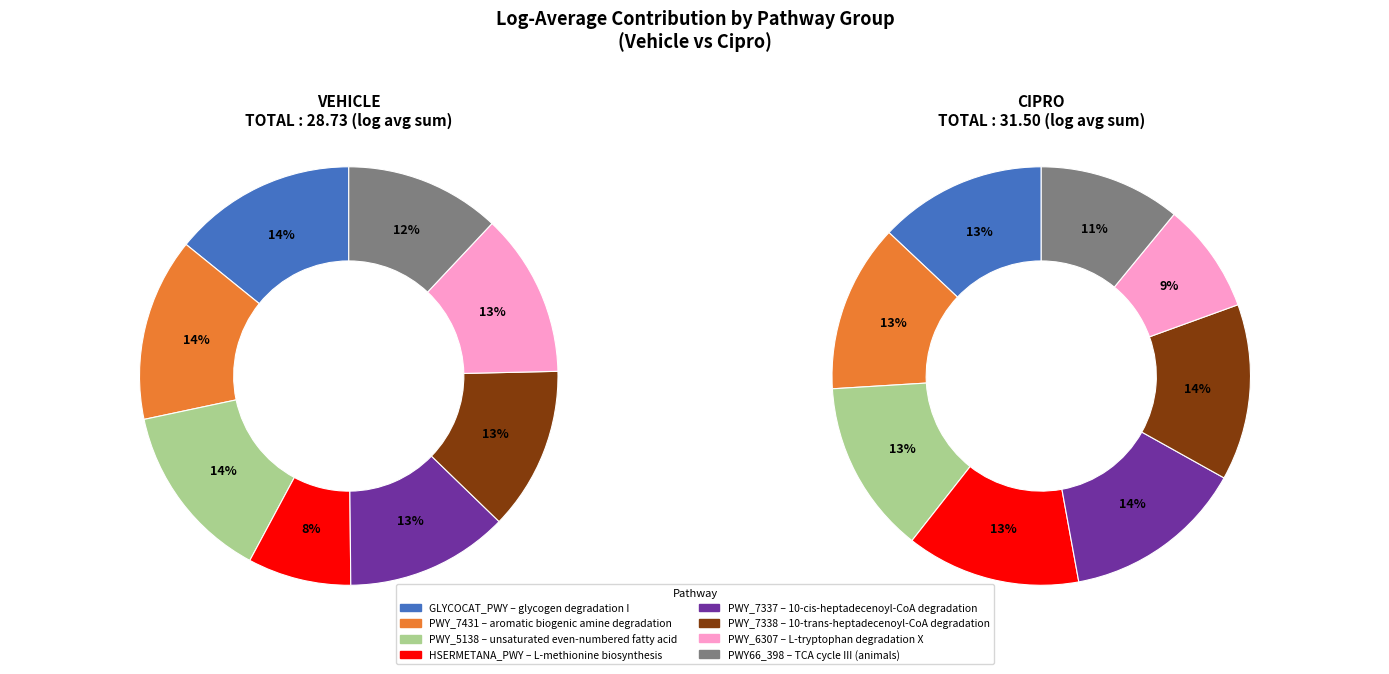

Is 3 the majority of the pie?

No